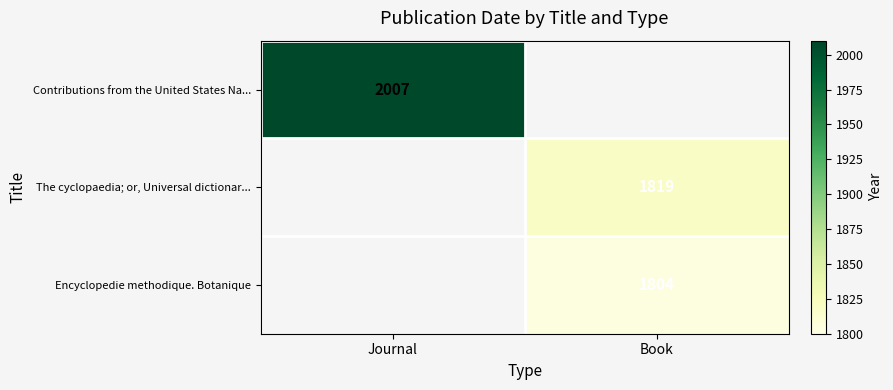

Is the value of The cyclopaedia; or, Universal dictionar... at Book greater than the value of Contributions from the United States Na... at Journal?

No